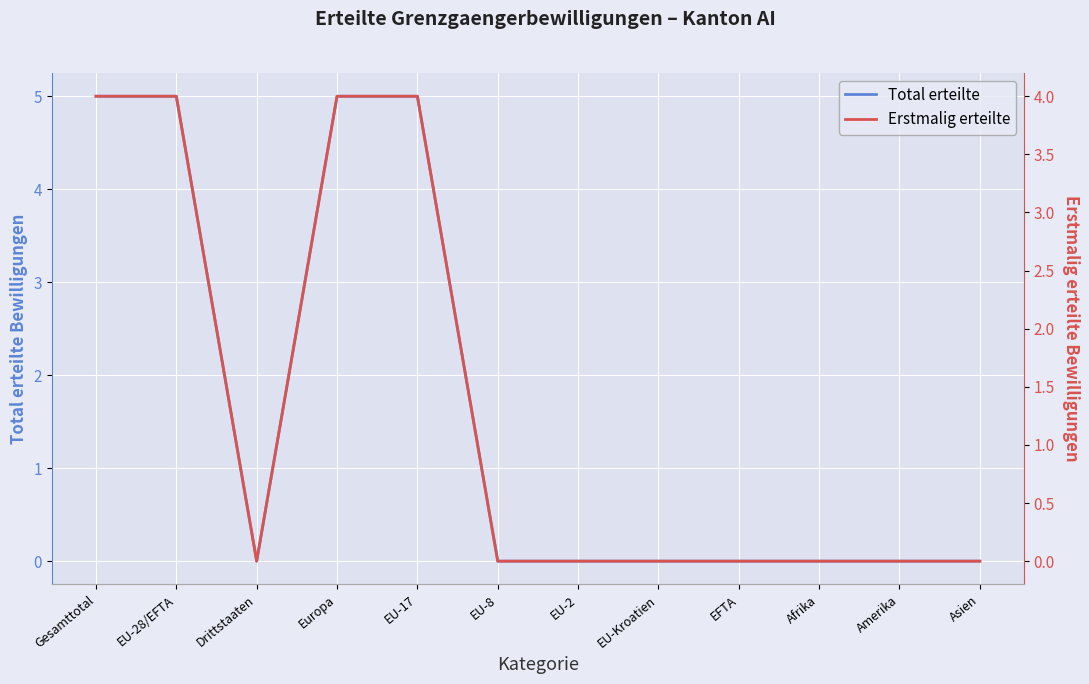

How many values in the Total erteilte series exceed 0?

4